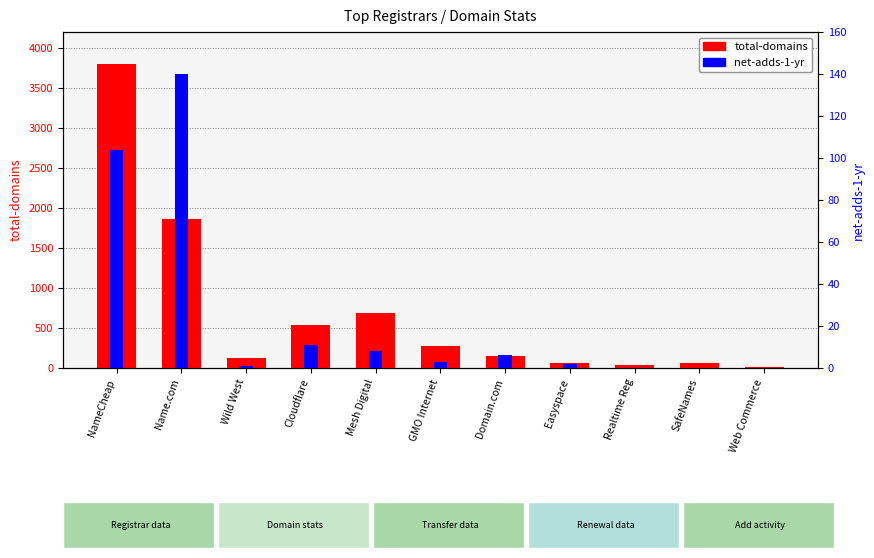

What is the average value of the total-domains series?

692